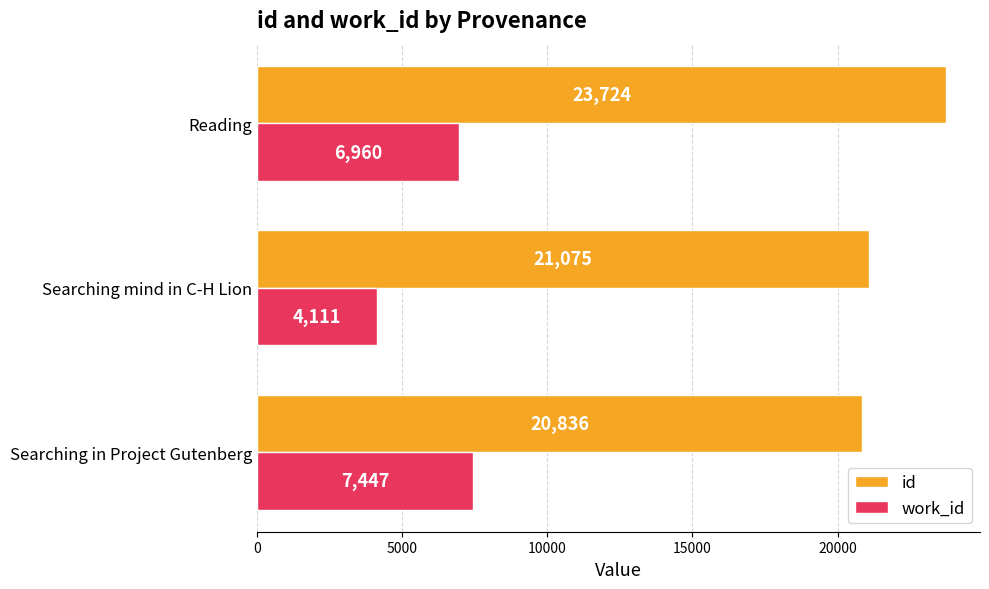

At which category is the sum across all series the highest?

Reading